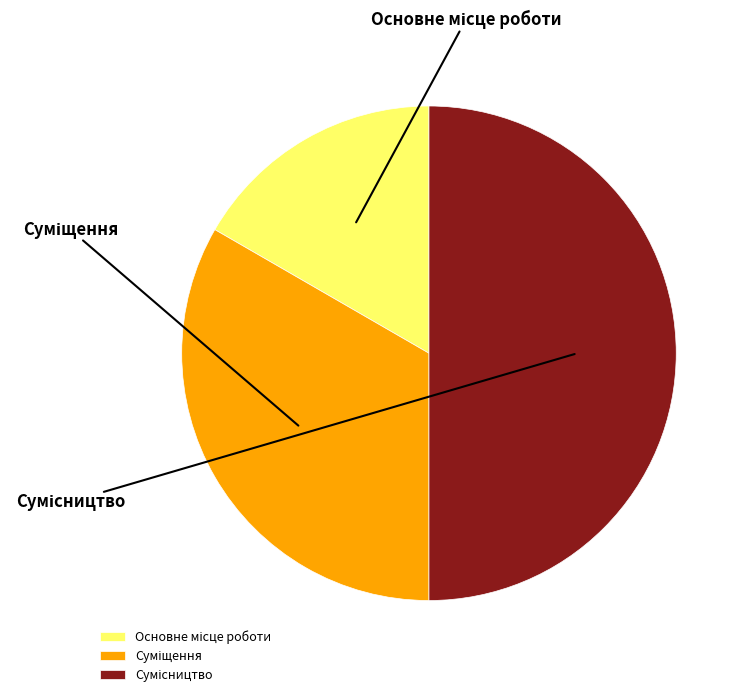

Combined, do Основне місце роботи and Суміщення account for over 50%?

No